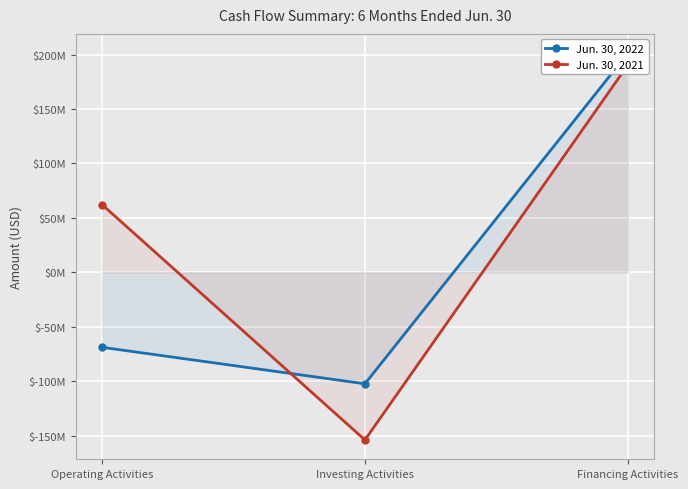

What is the highest value of the Jun. 30, 2021 series?

190399000